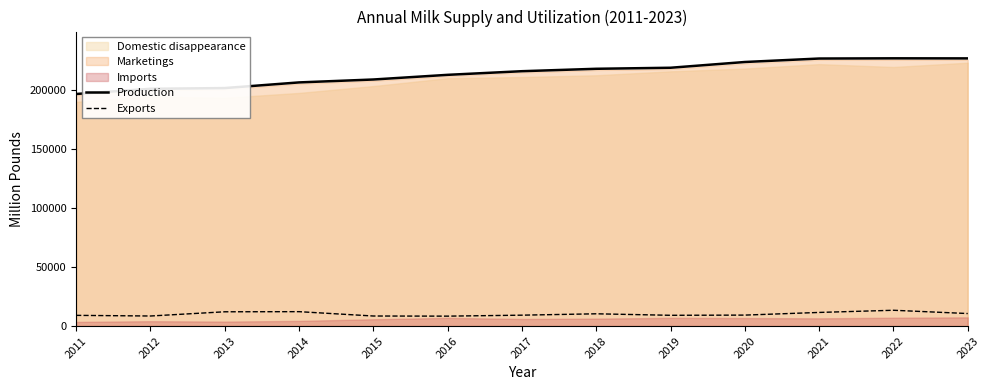

List the labels in order of Exports value, largest first.

2022, 2014, 2013, 2021, 2023, 2018, 2020, 2017, 2019, 2011, 2012, 2015, 2016